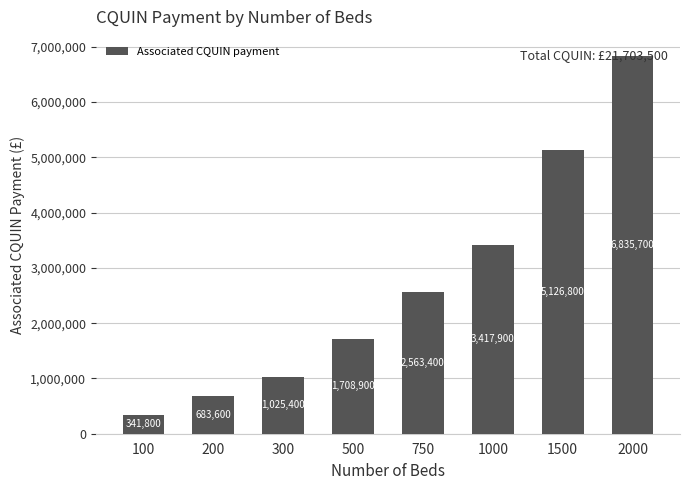

Which has a higher value, 750 or 1500?

1500